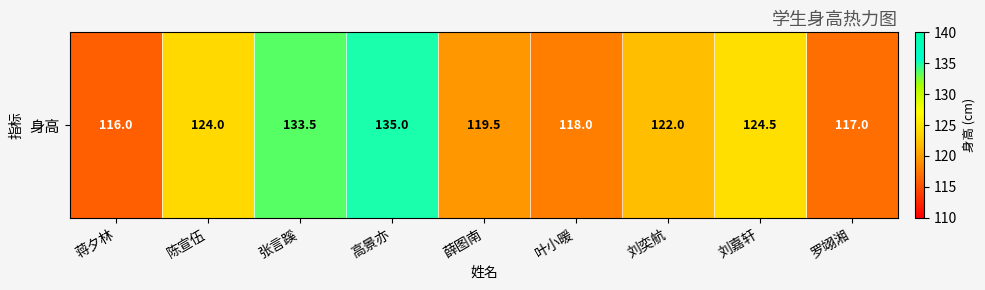

What is the difference between the maximum and second lowest values?

18.0